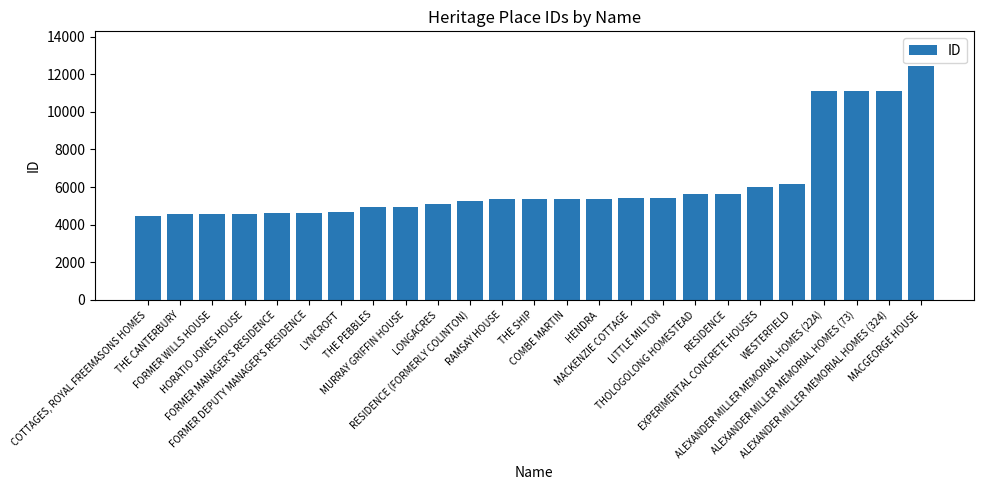

List the labels in order of value, smallest first.

COTTAGES, ROYAL FREEMASONS HOMES, THE CANTERBURY, FORMER WILLS HOUSE, HORATIO JONES HOUSE, FORMER MANAGER'S RESIDENCE, FORMER DEPUTY MANAGER'S RESIDENCE, LYNCROFT, THE PEBBLES, MURRAY GRIFFIN HOUSE, LONGACRES, RESIDENCE (FORMERLY COLINTON), RAMSAY HOUSE, THE SHIP, COMBE MARTIN, HENDRA, MACKENZIE COTTAGE, LITTLE MILTON, THOLOGOLONG HOMESTEAD, RESIDENCE, EXPERIMENTAL CONCRETE HOUSES, WESTERFIELD, ALEXANDER MILLER MEMORIAL HOMES (22A), ALEXANDER MILLER MEMORIAL HOMES (73), ALEXANDER MILLER MEMORIAL HOMES (324), MACGEORGE HOUSE